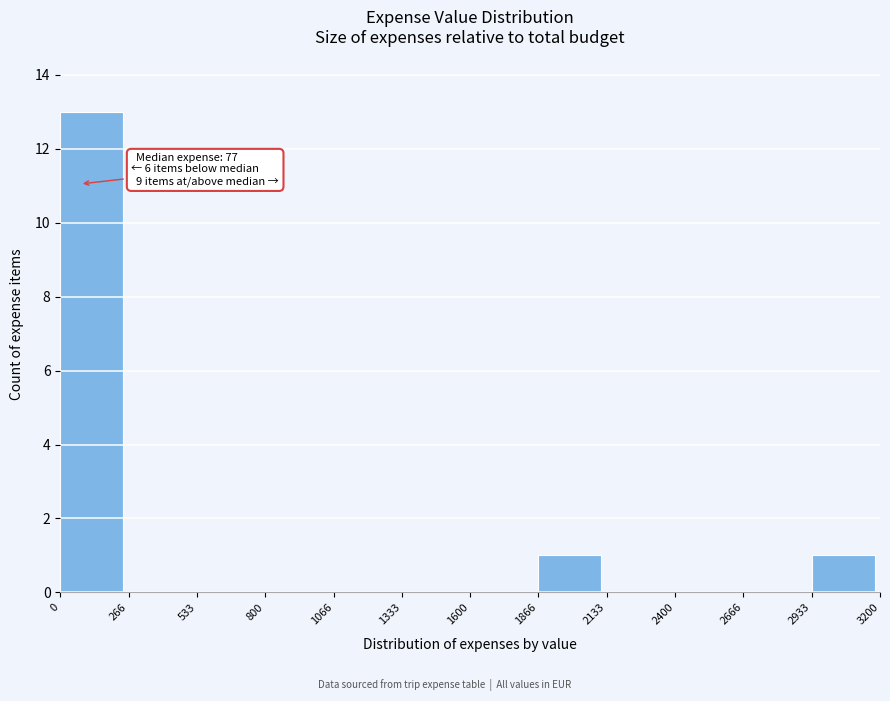

Which range on the x-axis has the tallest bar?

0 to 266